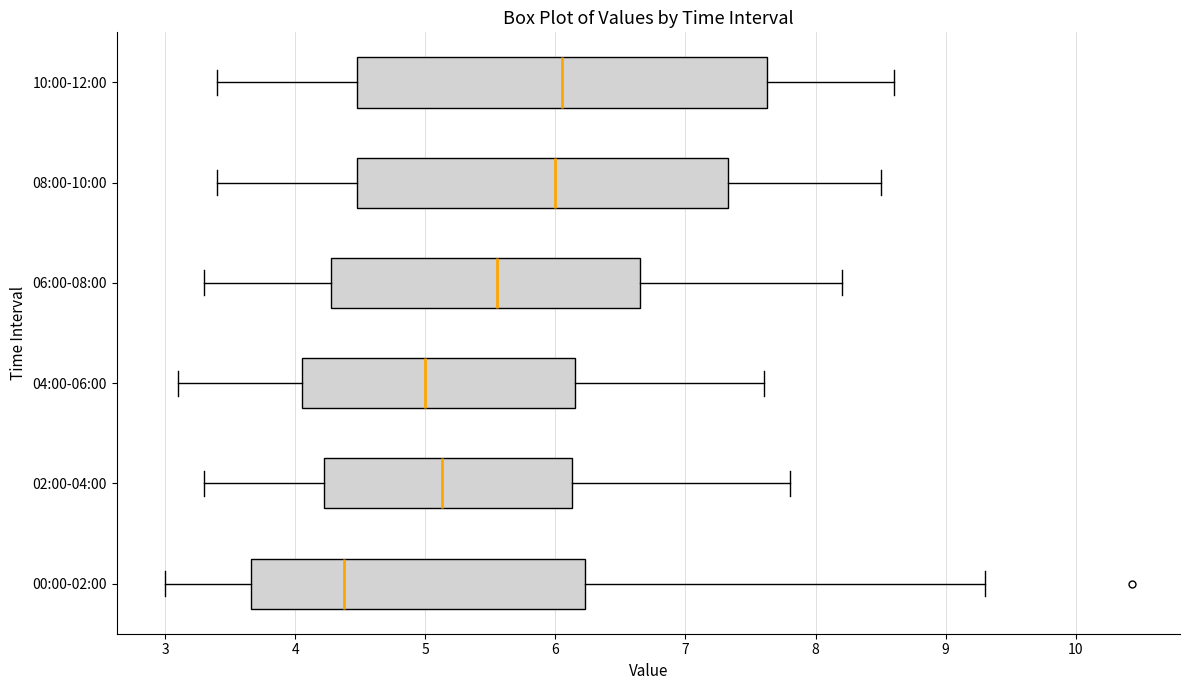

Reading bottom to top, transcribe this box plot: for each box, give where its median line is, the range the box spans, and where its two whiskers end, as read against the x-axis. The values are not printed on the chart, so give them approximately, as read against the axis.

00:00-02:00: median 4.4, box 3.7 to 6.2, whiskers 3.0 to 9.3
02:00-04:00: median 5.1, box 4.2 to 6.1, whiskers 3.3 to 7.8
04:00-06:00: median 5.0, box 4.1 to 6.2, whiskers 3.1 to 7.6
06:00-08:00: median 5.6, box 4.3 to 6.7, whiskers 3.3 to 8.2
08:00-10:00: median 6.0, box 4.5 to 7.3, whiskers 3.4 to 8.5
10:00-12:00: median 6.1, box 4.5 to 7.6, whiskers 3.4 to 8.6